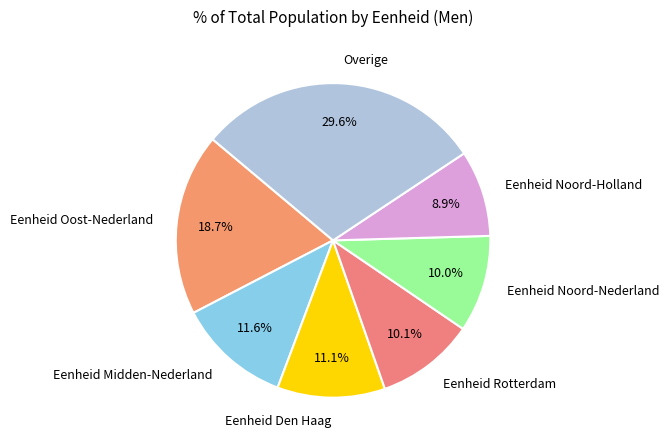

Which category has the smallest portion of the pie?

Eenheid Noord-Holland